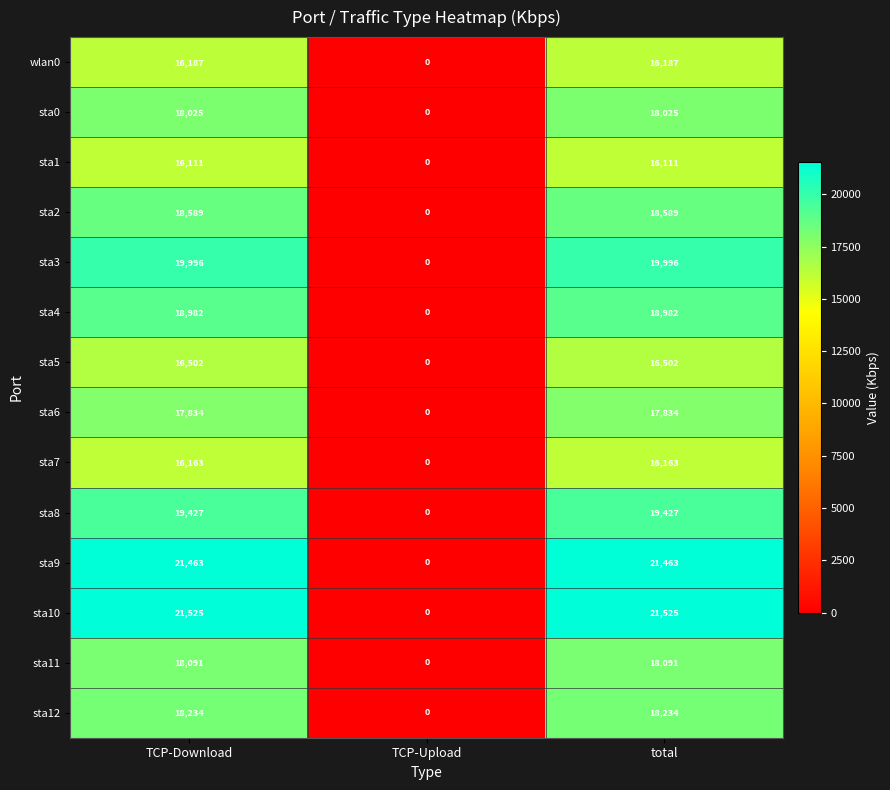

Rank the series at total from highest to lowest value.

sta10, sta9, sta3, sta8, sta4, sta2, sta12, sta11, sta0, sta6, sta5, wlan0, sta7, sta1